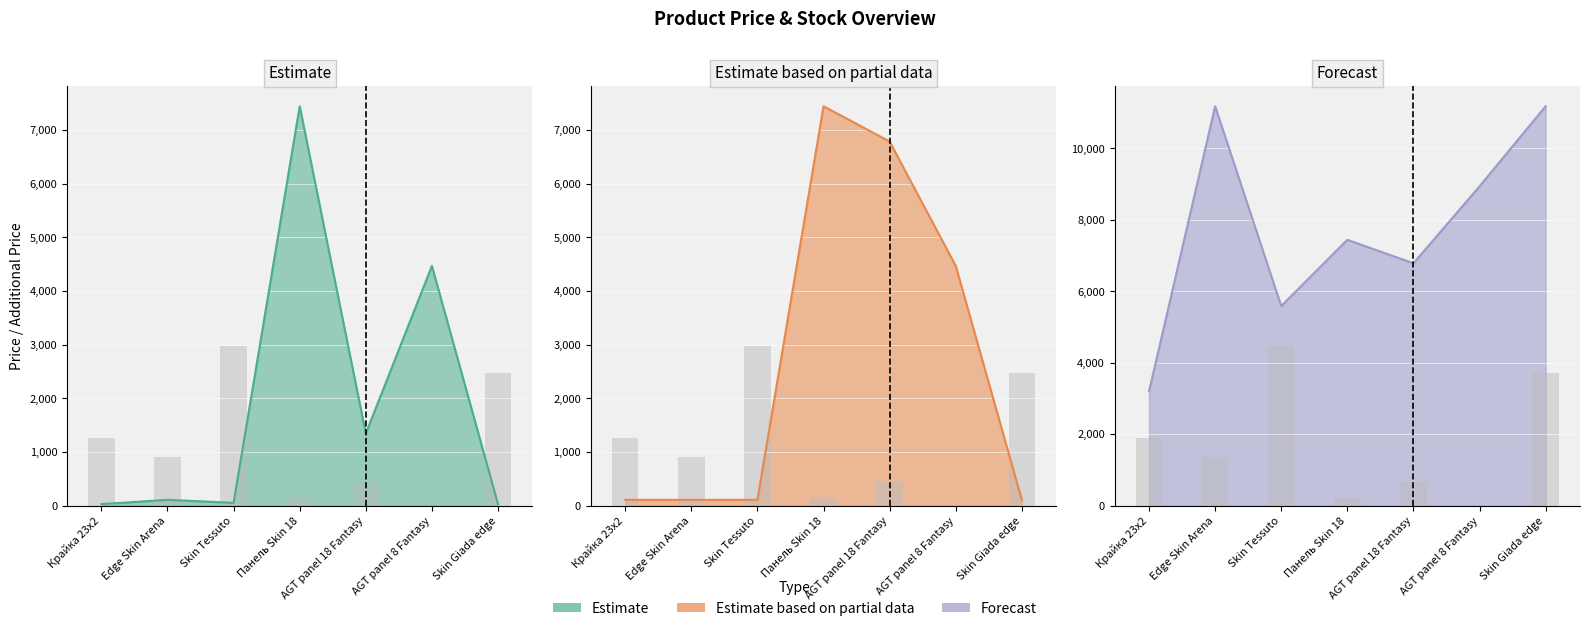

What is the value of the Estimate based on partial data bar at the 5th from the left?

6787.1